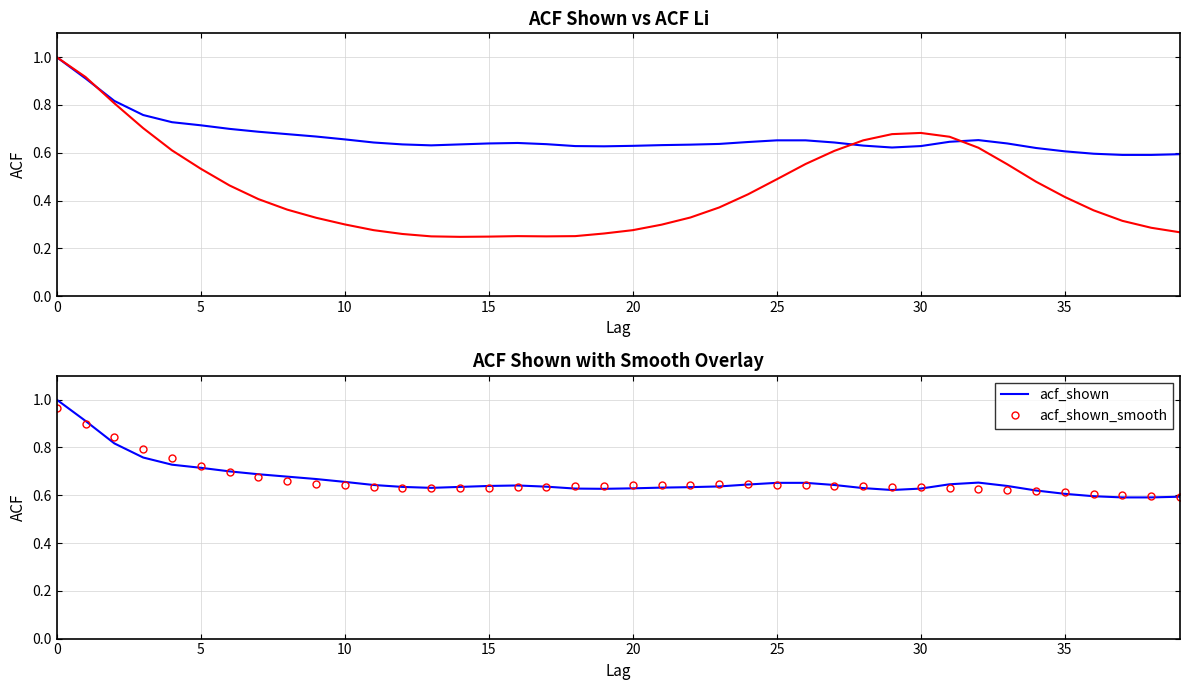

Where is acf_li nearest to the value 0?

14